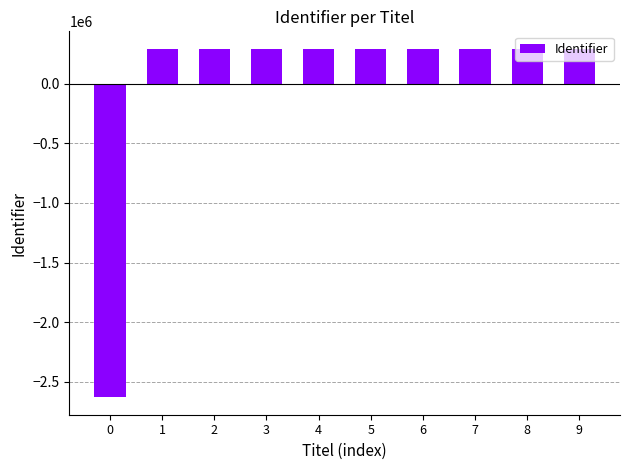

What is the greatest value displayed?

292095